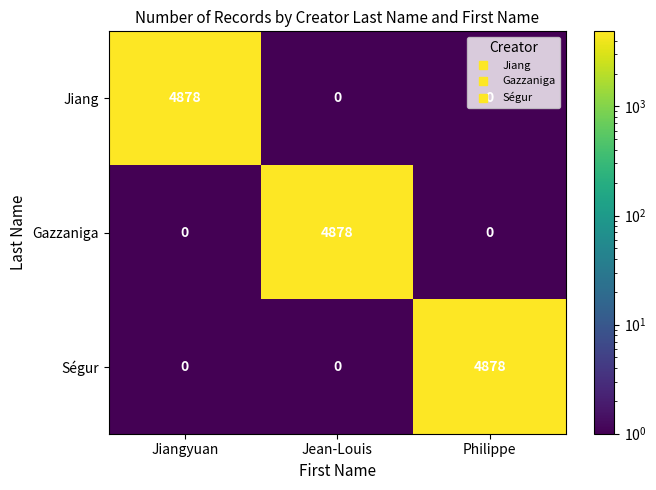

What is the highest value of the Gazzaniga series?

4878